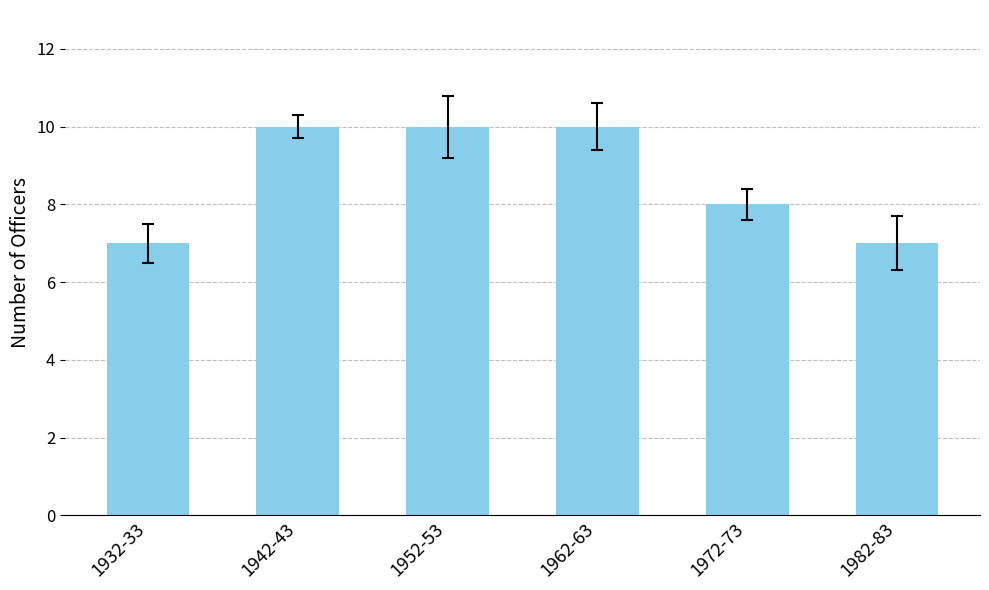

What position from the left is 1942-43?

2